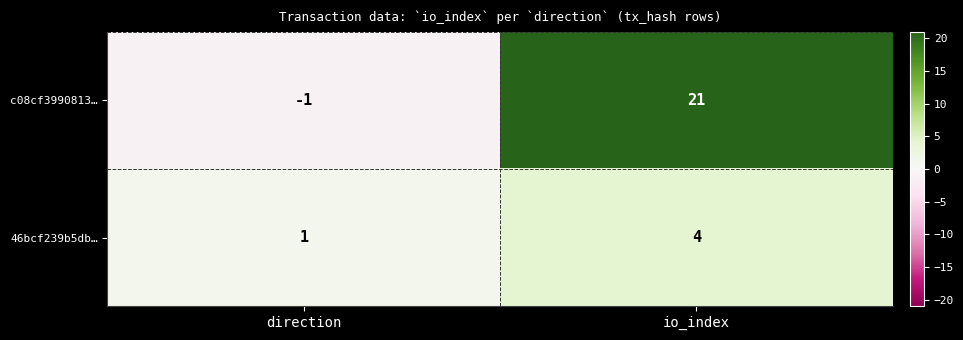

At io_index, list the series in order from smallest to largest.

46bcf239b5db…, c08cf3990813…